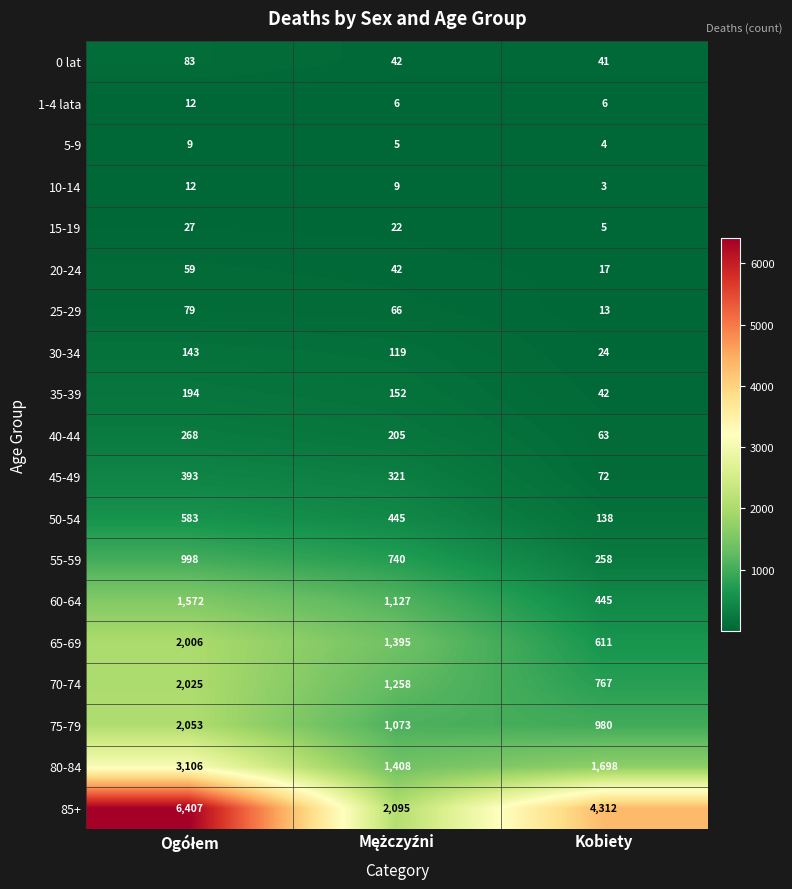

Count the number of data series in this chart.

19